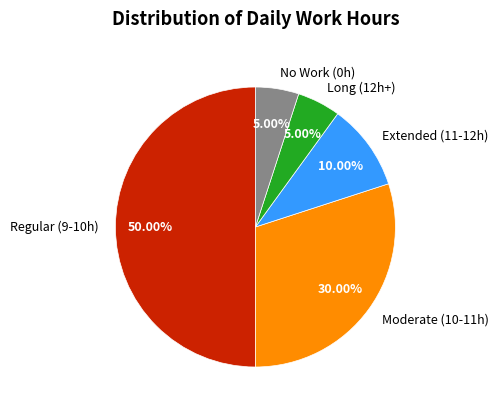

Does No Work (0h) account for over 50% of the chart?

No